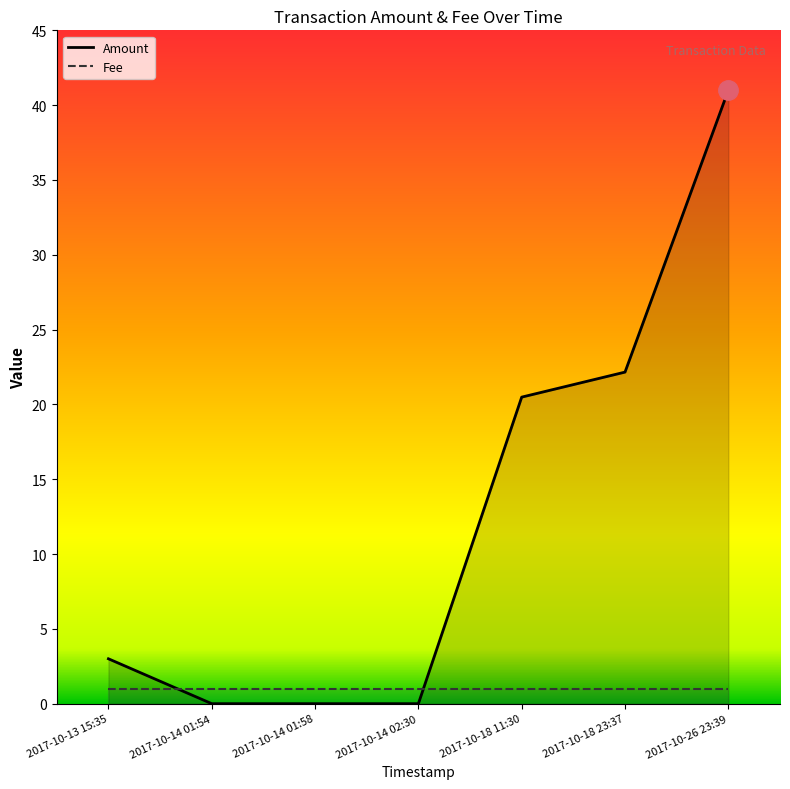

Rank the categories by Amount value from highest to lowest.

2017-10-26 23:39, 2017-10-18 23:37, 2017-10-18 11:30, 2017-10-13 15:35, 2017-10-14 01:54, 2017-10-14 01:58, 2017-10-14 02:30